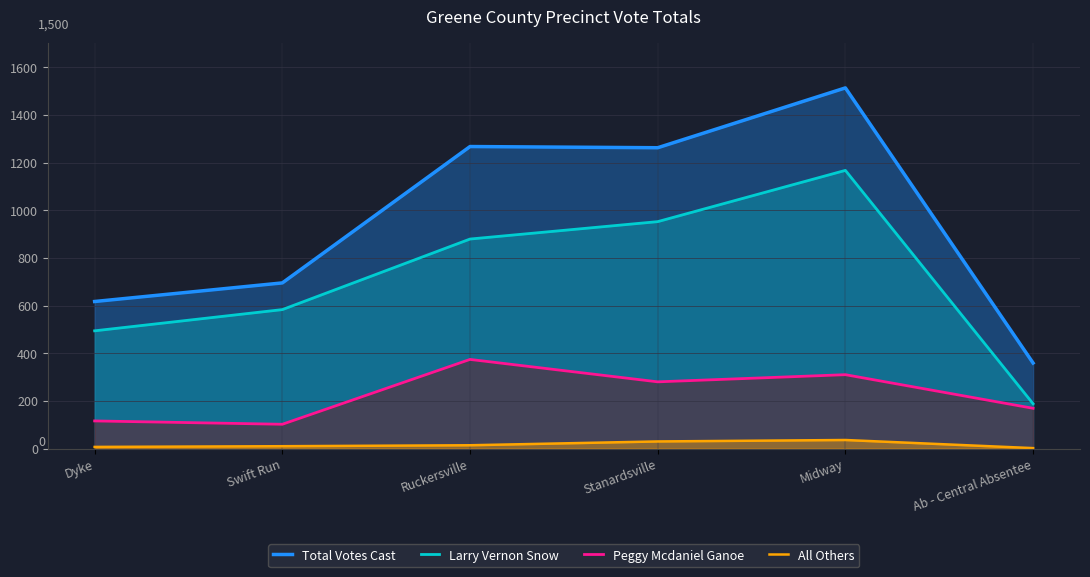

At which category is the sum across all series the highest?

Midway